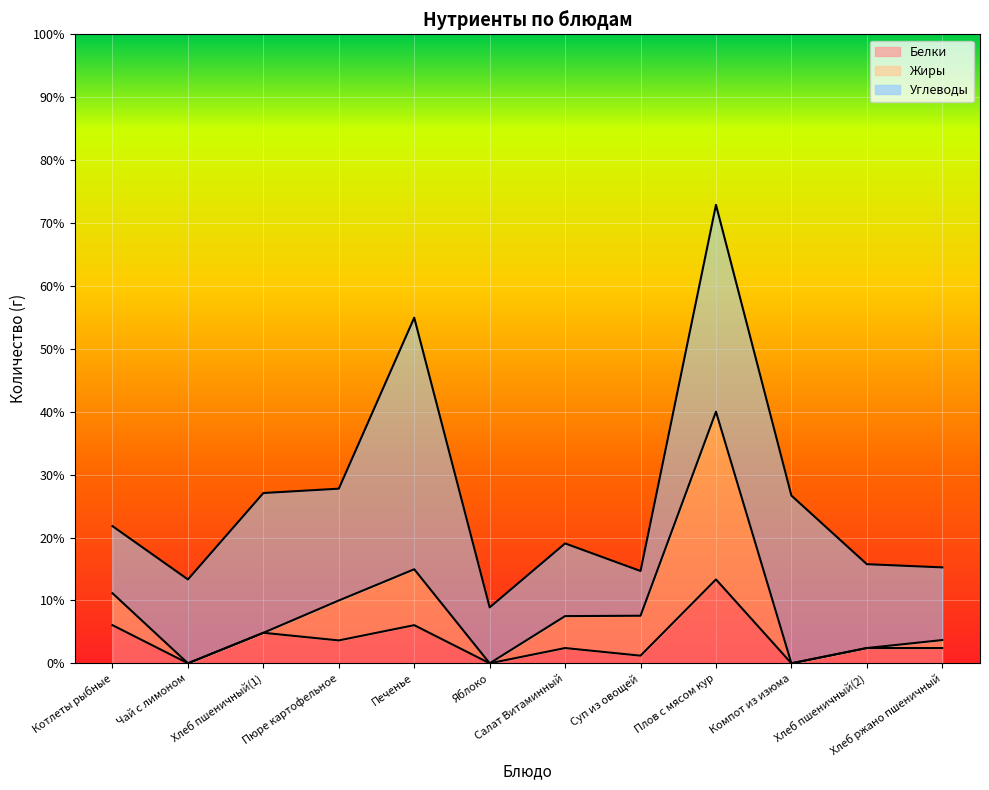

True or false: Белки has more than 2 interior local peaks.

True